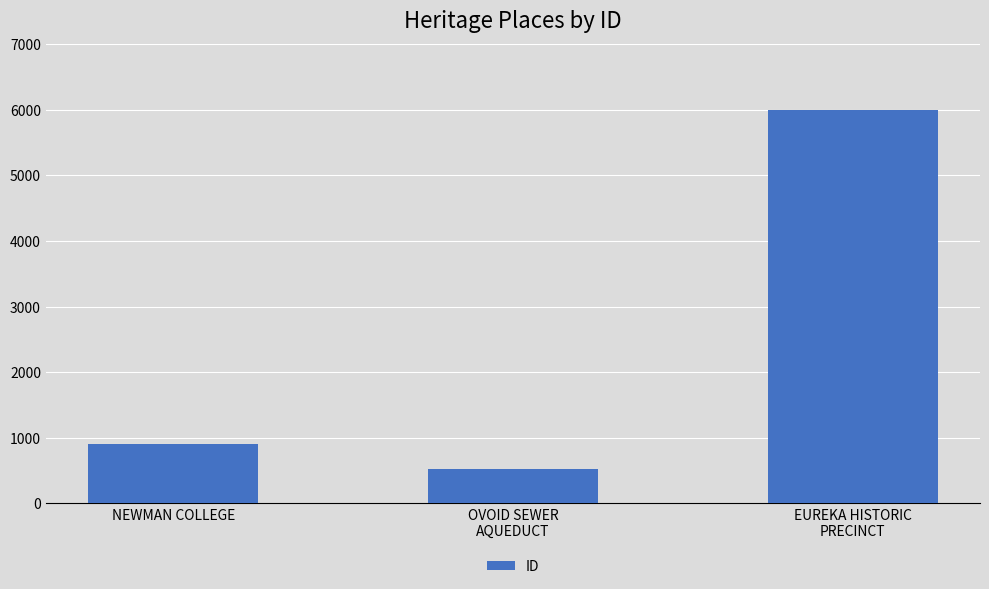

What value does the data have at NEWMAN COLLEGE?

908